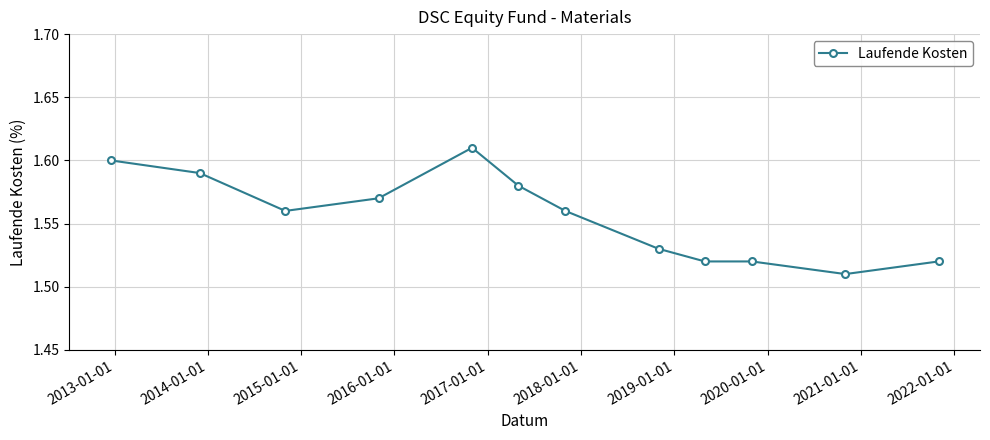

How many values are between 1 and 2?

12